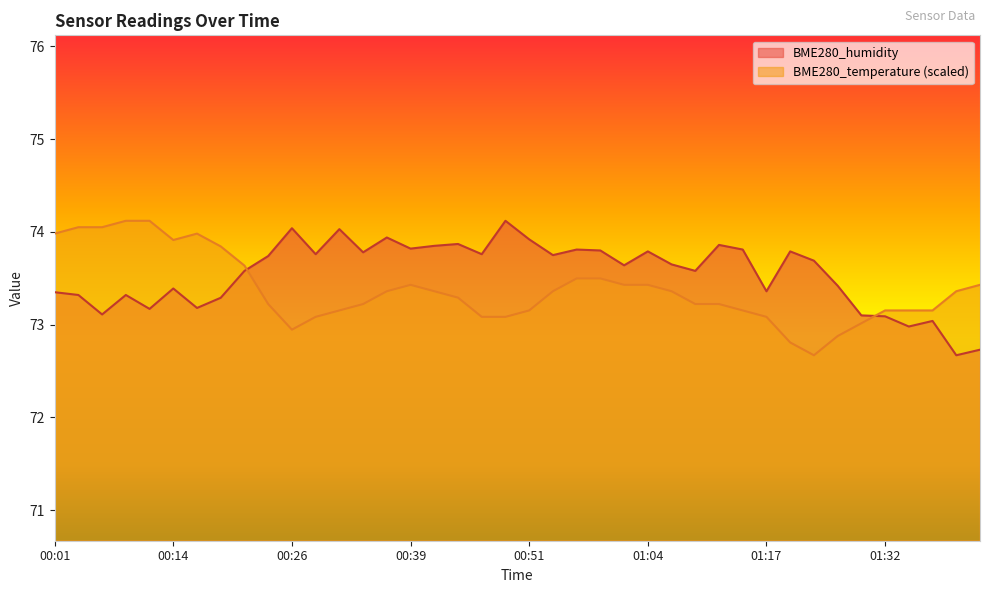

At which label is BME280_humidity closest to 73?

01:34